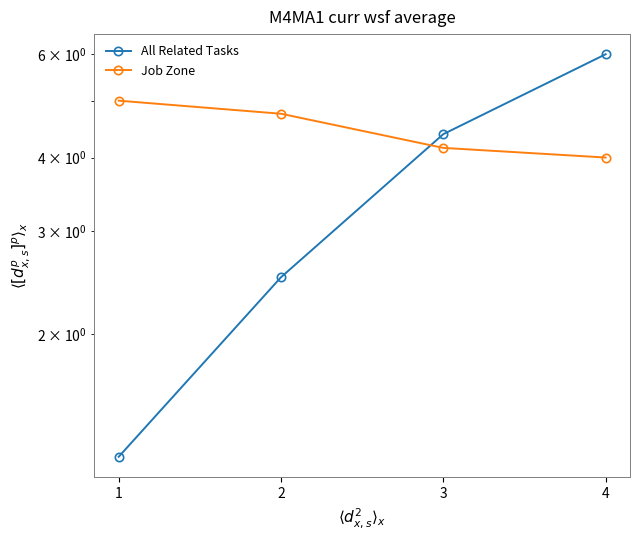

Which series ends up on top after the final intersection of Job Zone and All Related Tasks?

All Related Tasks